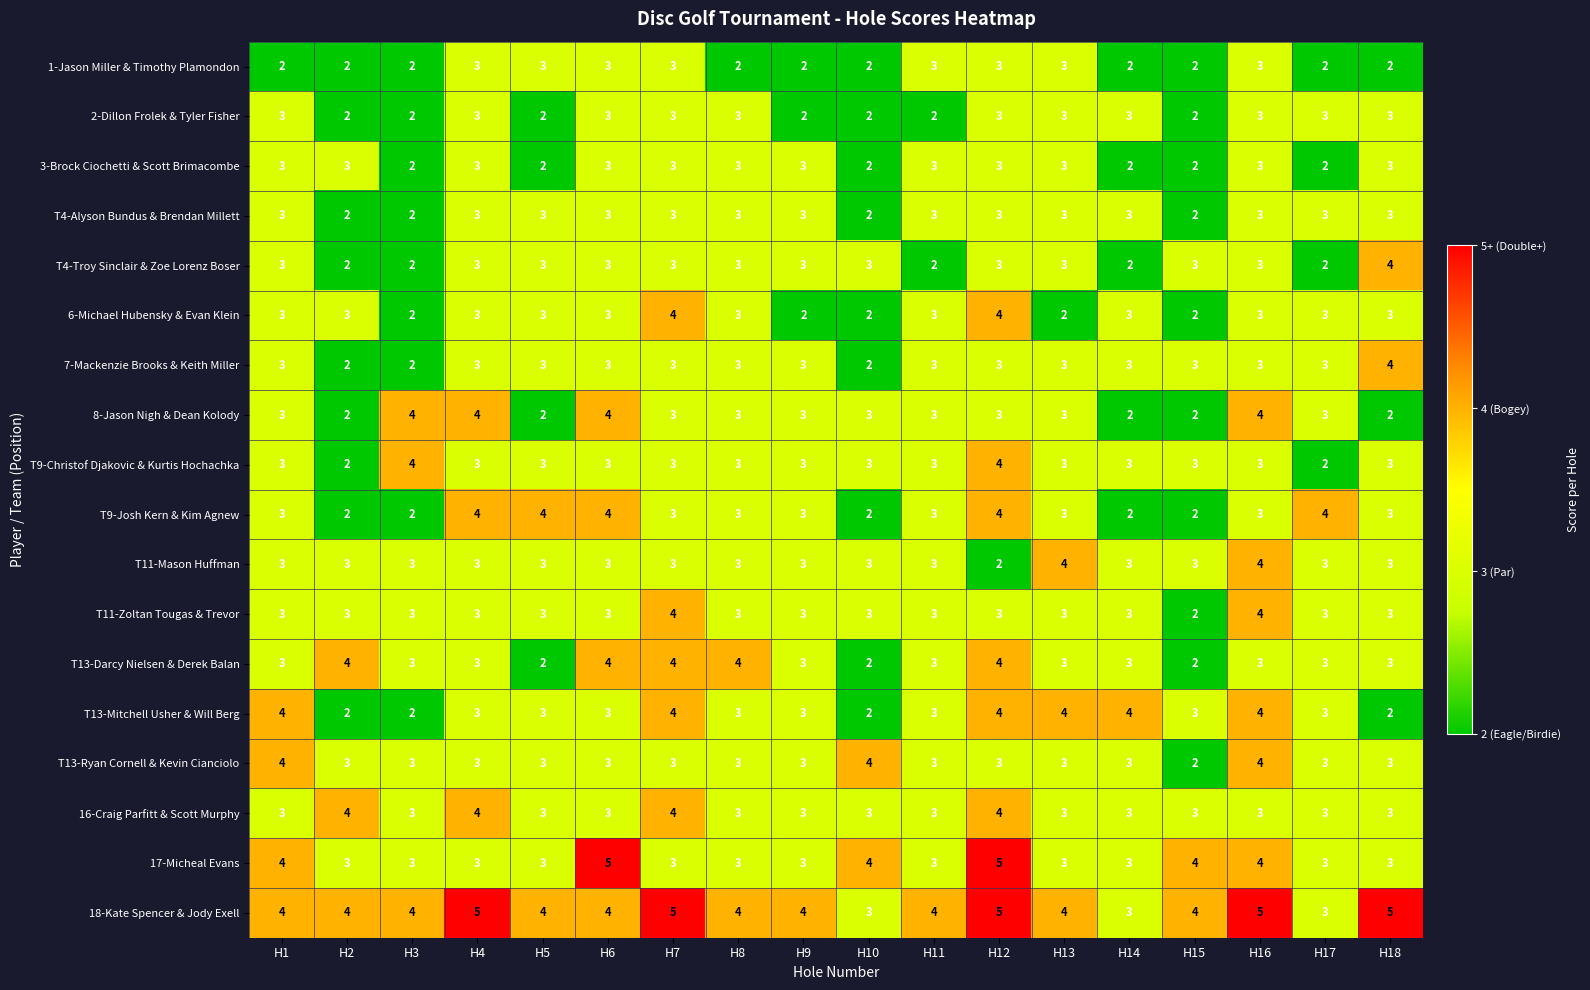

True or false: T4-Troy Sinclair & Zoe Lorenz Boser has a value of 2 at H3.

True